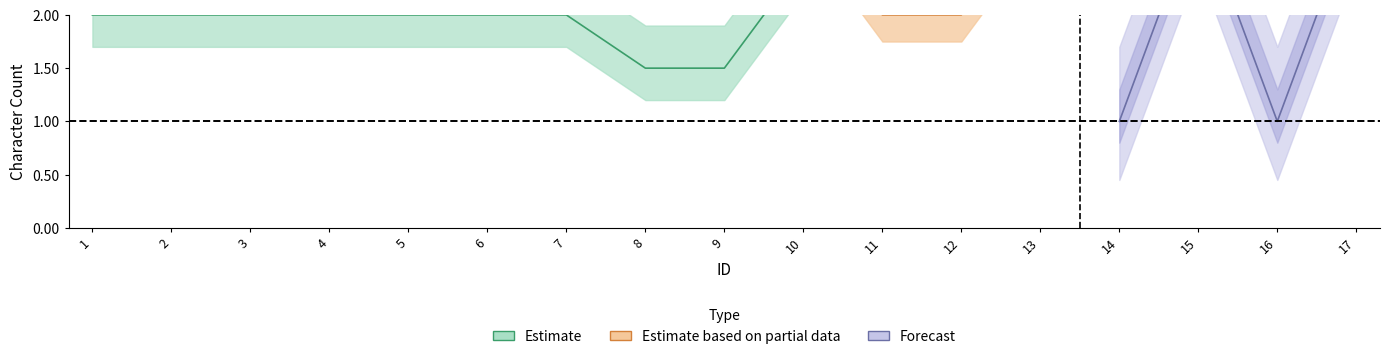

Read the 名文字数 value at 15.

2